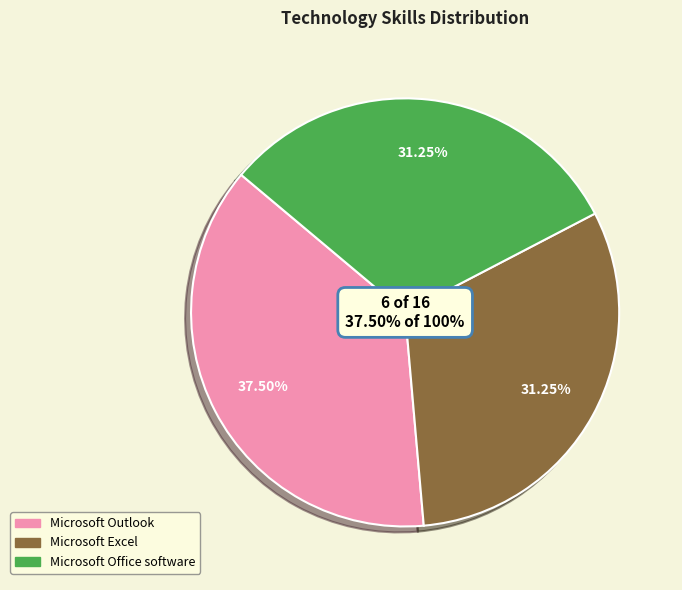

The Microsoft Excel slice represents 31% of the pie. True or false?

True